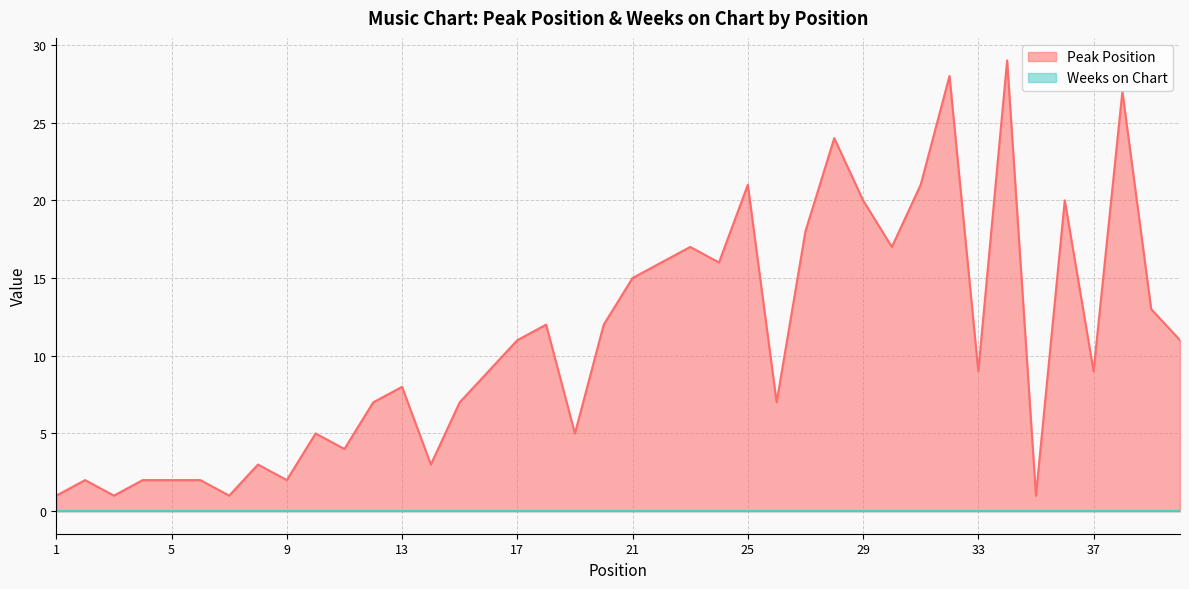

What is the minimum value shown in the chart?

0